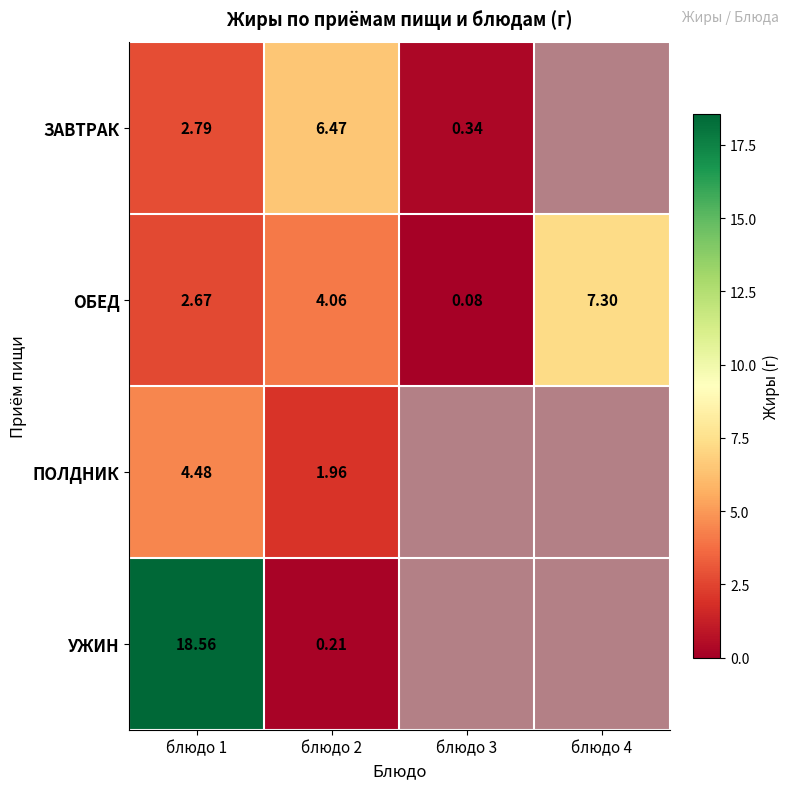

What is the total value across all series at блюдо 3?

0.4